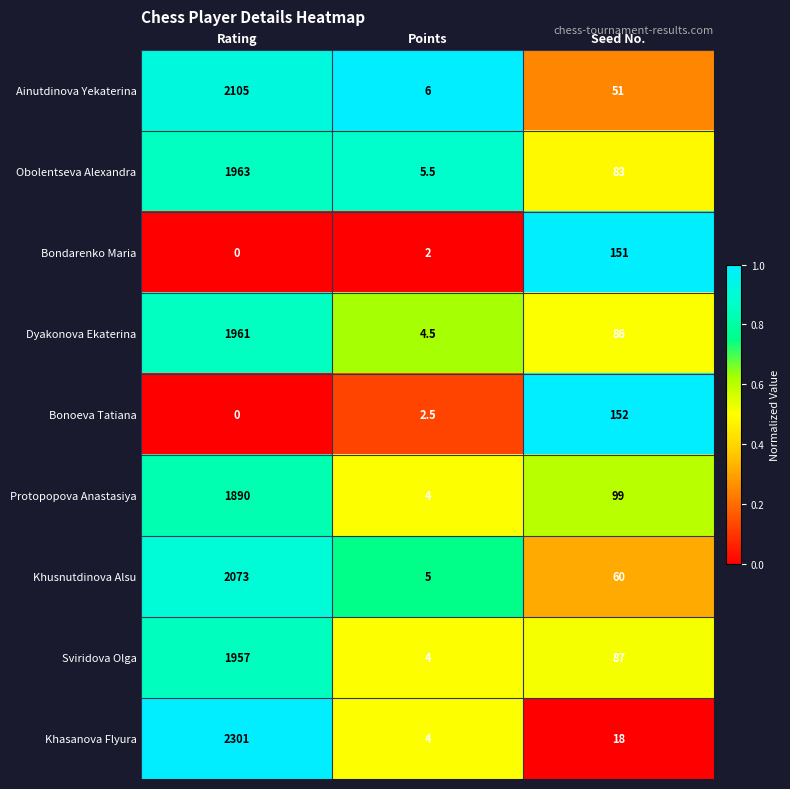

Rank the series by their maximum value, from highest to lowest.

Khasanova Flyura, Ainutdinova Yekaterina, Khusnutdinova Alsu, Obolentseva Alexandra, Dyakonova Ekaterina, Sviridova Olga, Protopopova Anastasiya, Bonoeva Tatiana, Bondarenko Maria